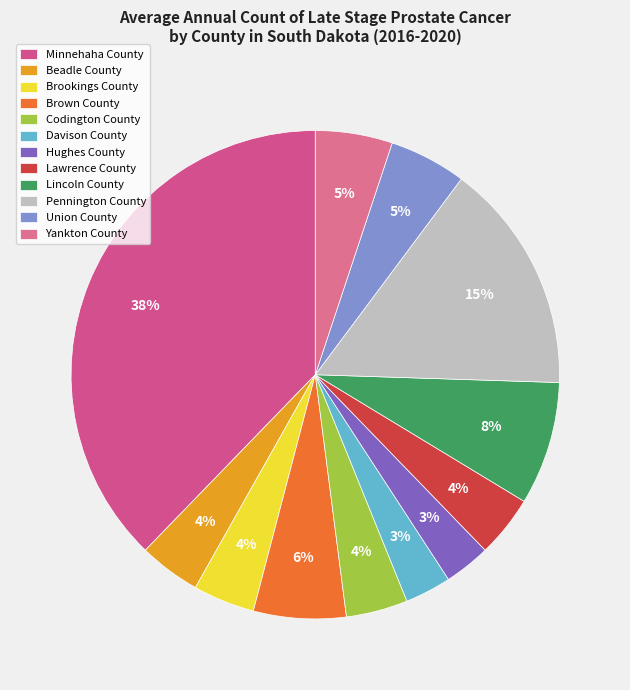

What percentage is the Lincoln County slice, to the nearest percent?

8%